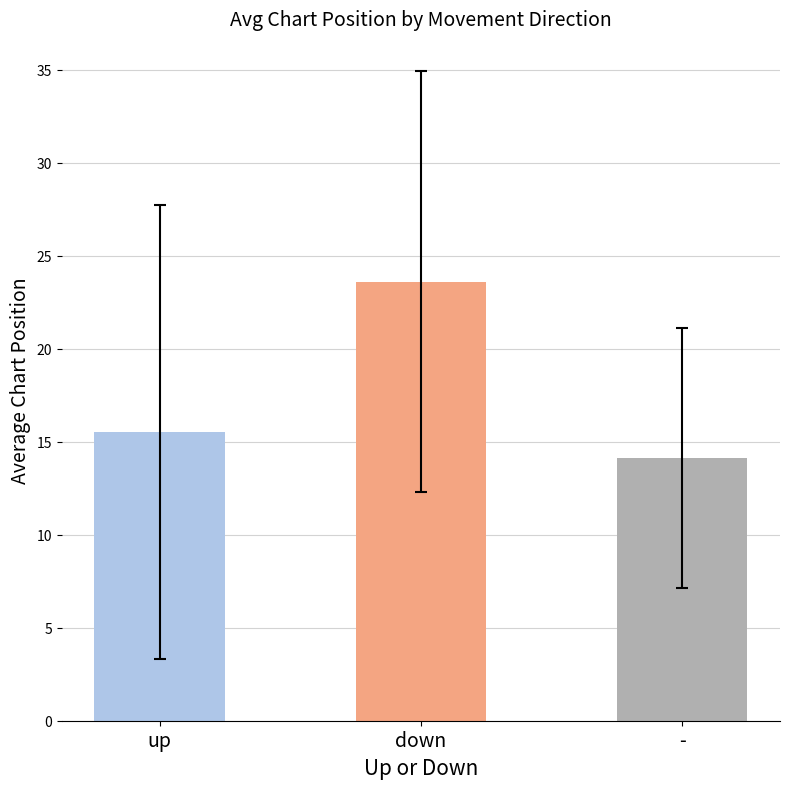

True or false: the data shows 15.5 at up.

True